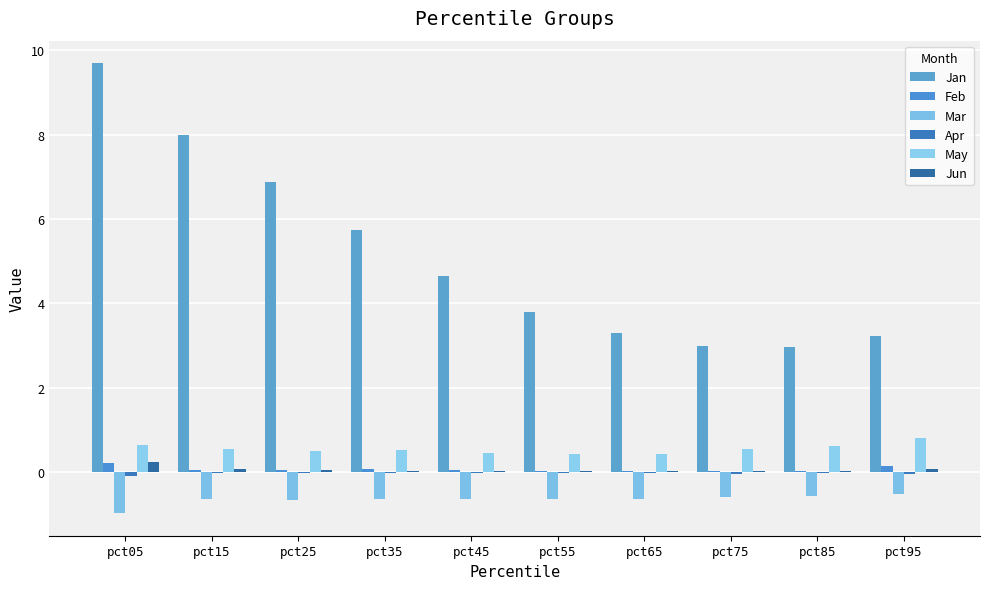

How many categories are shown in the chart?

10